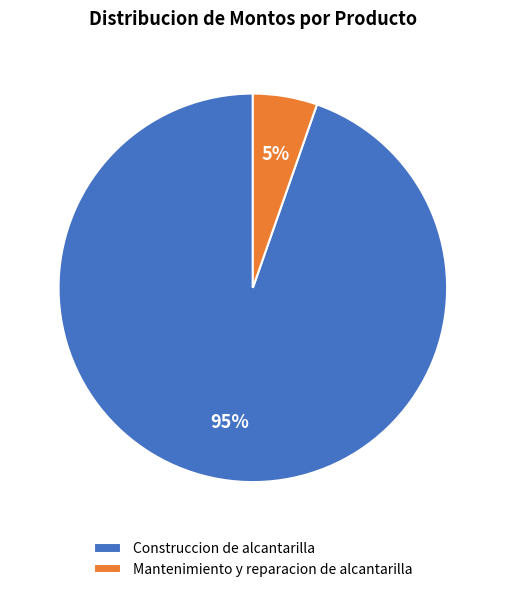

Which category has the biggest portion of the pie?

Construccion de alcantarilla